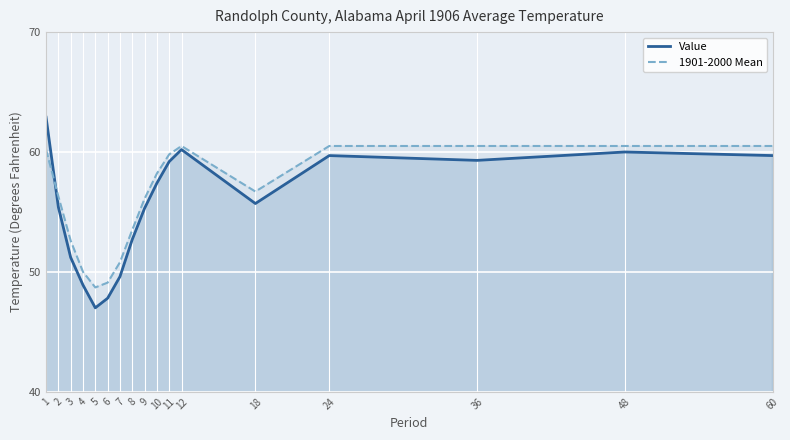

Which series has the largest total across all categories?

1901-2000 Mean